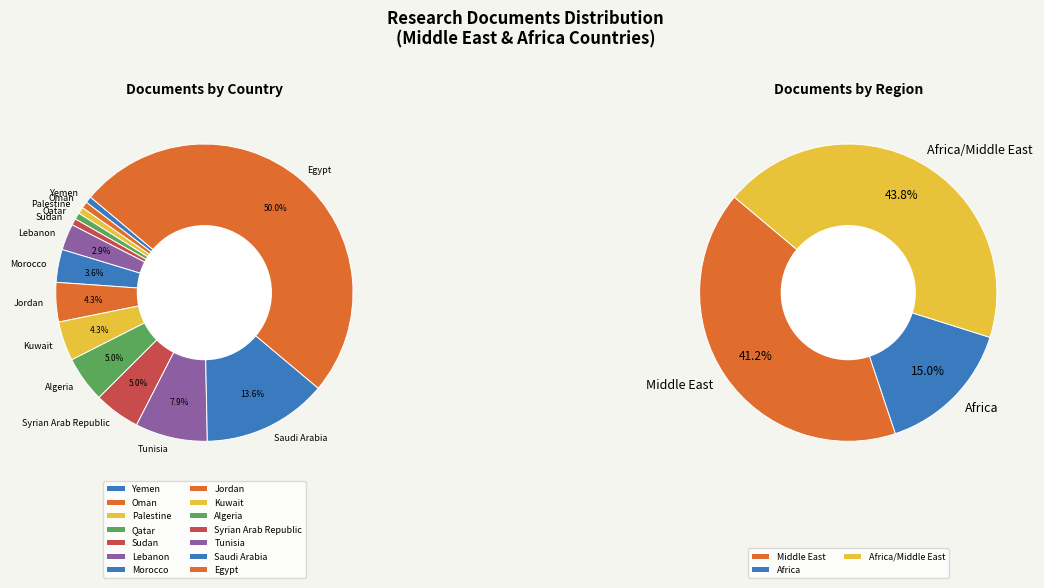

How many segments does this pie chart have?

14